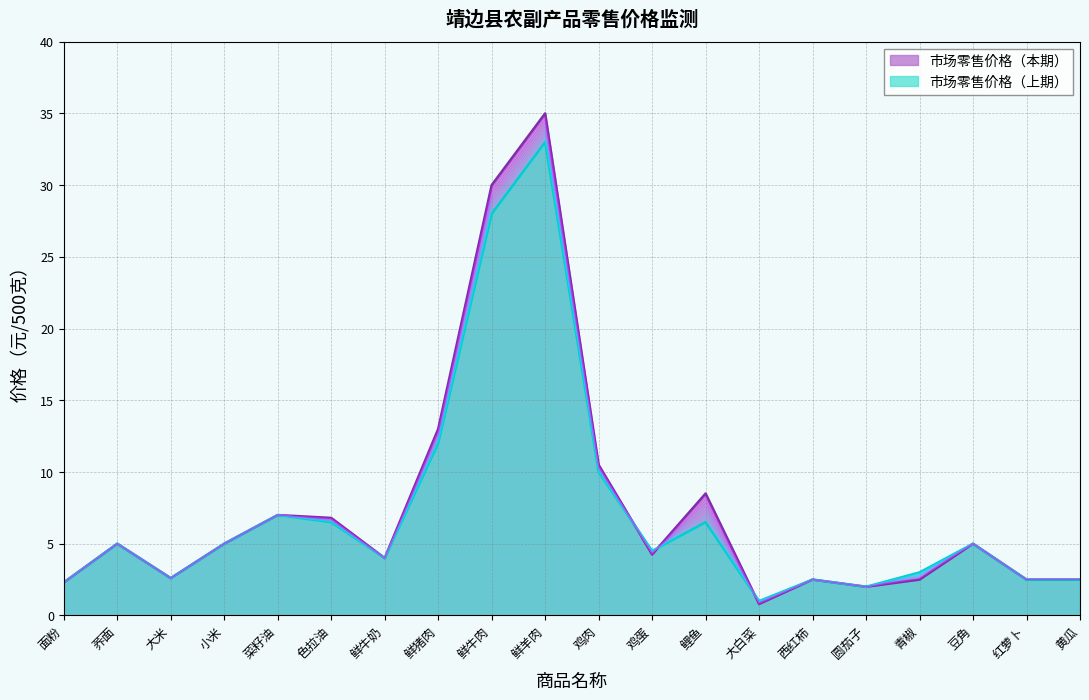

True or false: 市场零售价格（上期） has a value of 4.0 at 鲜牛奶.

True